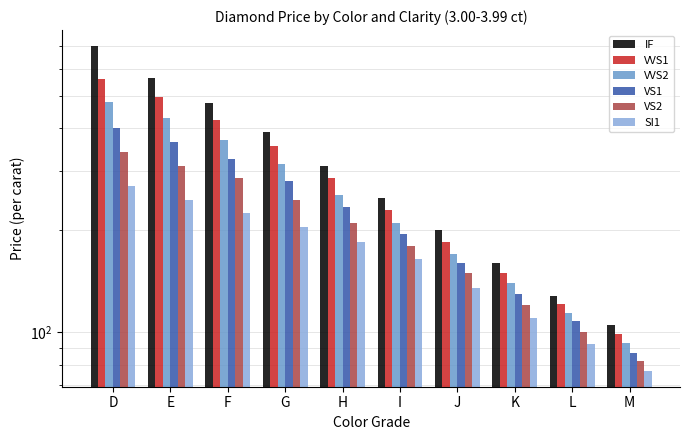

What value does the VVS2 series have at K, to the nearest 10?

140